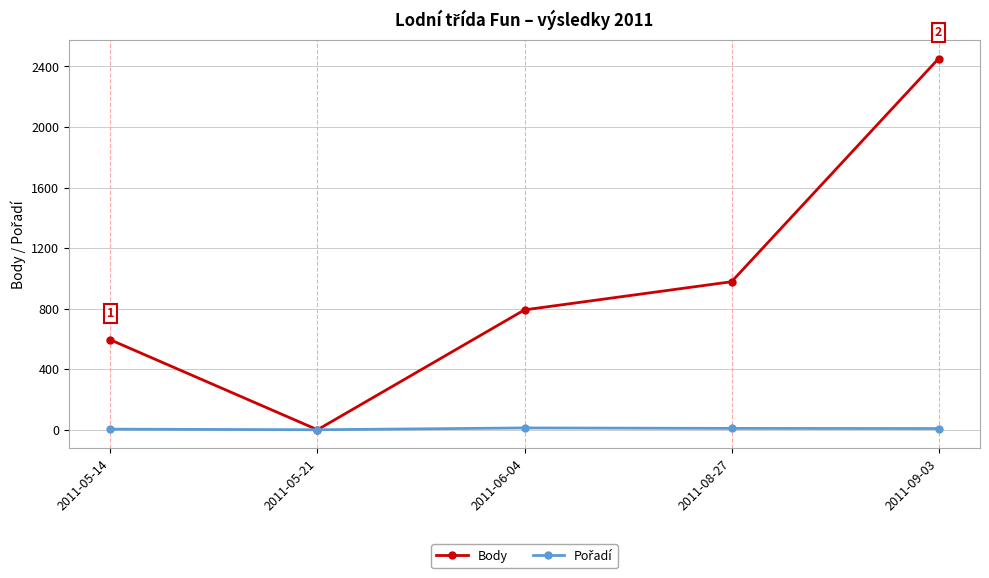

What is the label of the 5th point from the left?

2011-09-03